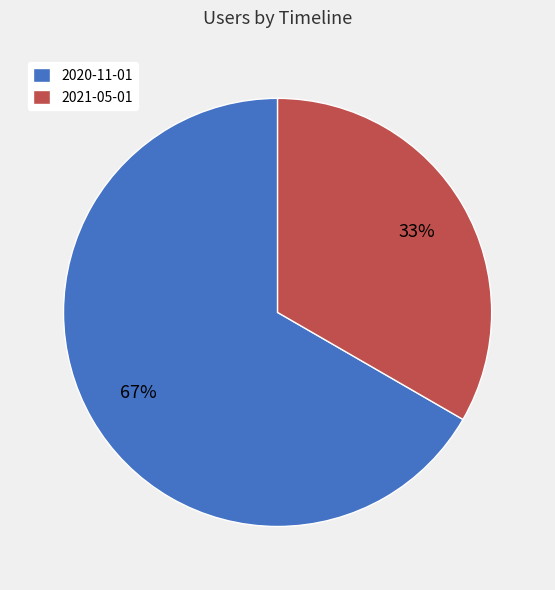

Is it true that 2020-11-01 is 67% of the pie?

True